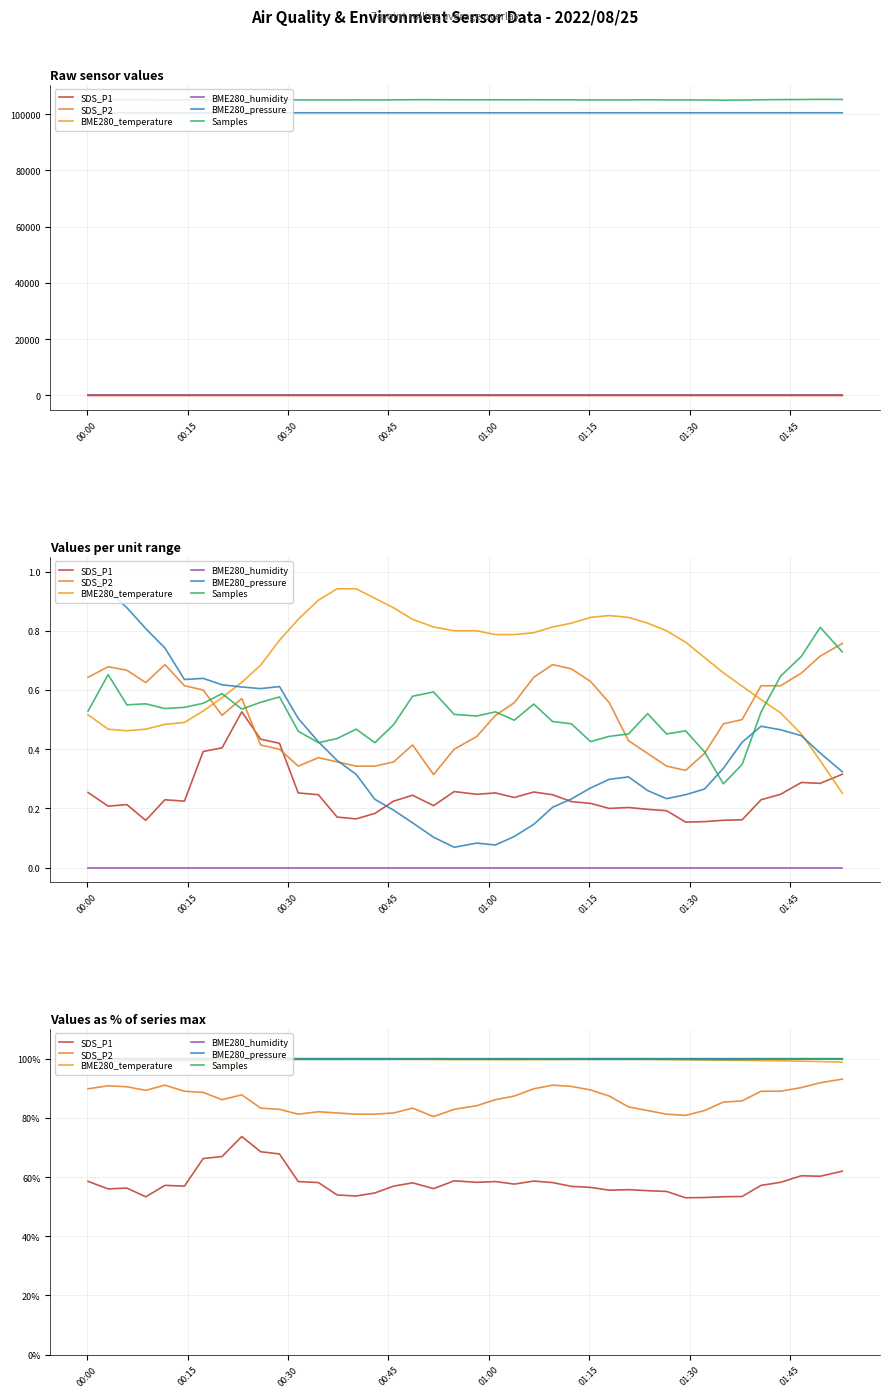

How many distinct data groups are displayed?

6